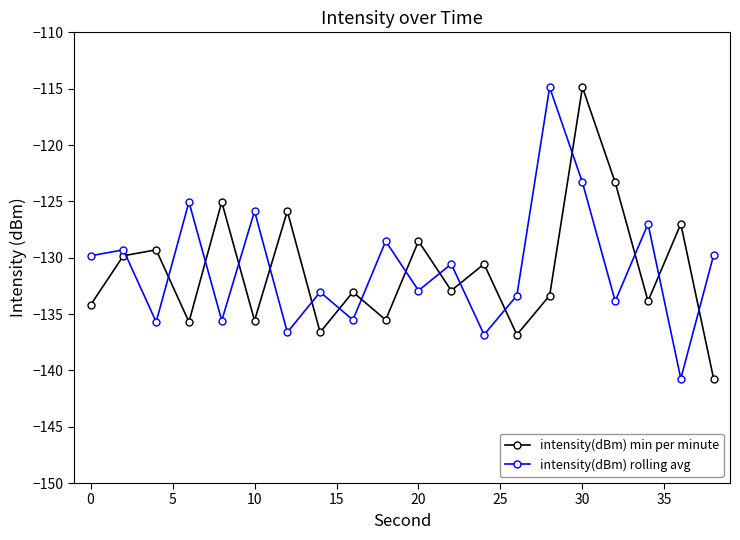

True or false: intensity(dBm) rolling avg has more than 0 interior local peaks.

True